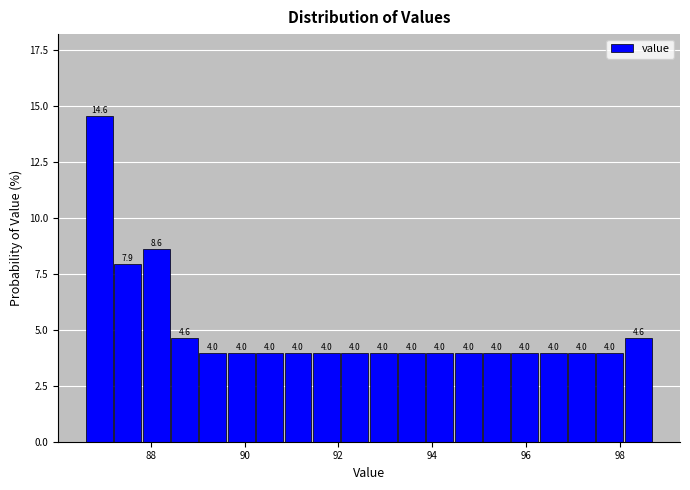

Read against the x-axis, roughly where is the centre of the tallest bar?

87.0